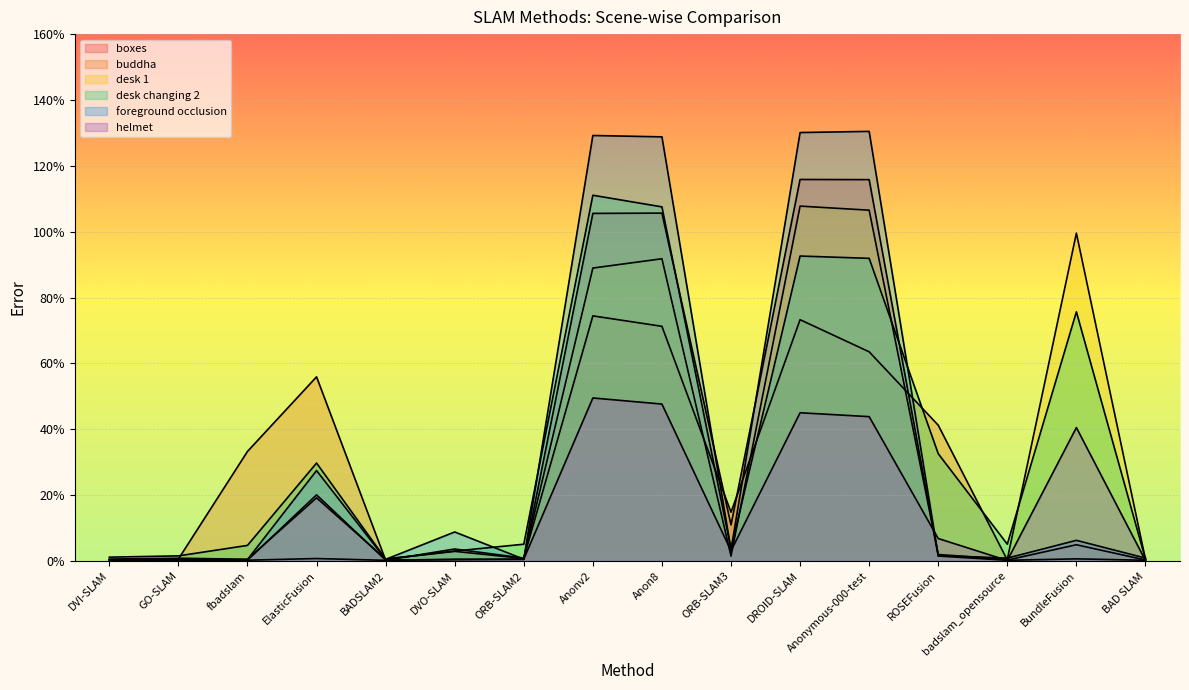

Which category has the highest value in the desk changing 2 series?

Anonv2